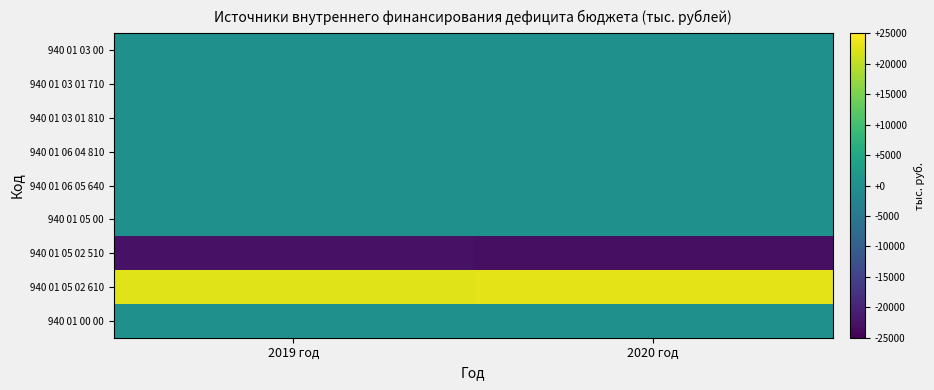

Reading left to right, list all the values displayed in this chart.

940 01 03 00: 2019 год=0.0	2020 год=0.0
940 01 03 01 710: 2019 год=0.0	2020 год=0.0
940 01 03 01 810: 2019 год=0.0	2020 год=0.0
940 01 06 04 810: 2019 год=0.0	2020 год=0.0
940 01 06 05 640: 2019 год=0.0	2020 год=0.0
940 01 05 00: 2019 год=5.6	2020 год=59.2
940 01 05 02 510: 2019 год=-22610.7	2020 год=-22950.2
940 01 05 02 610: 2019 год=22616.3	2020 год=23009.4
940 01 00 00: 2019 год=0.0	2020 год=0.0